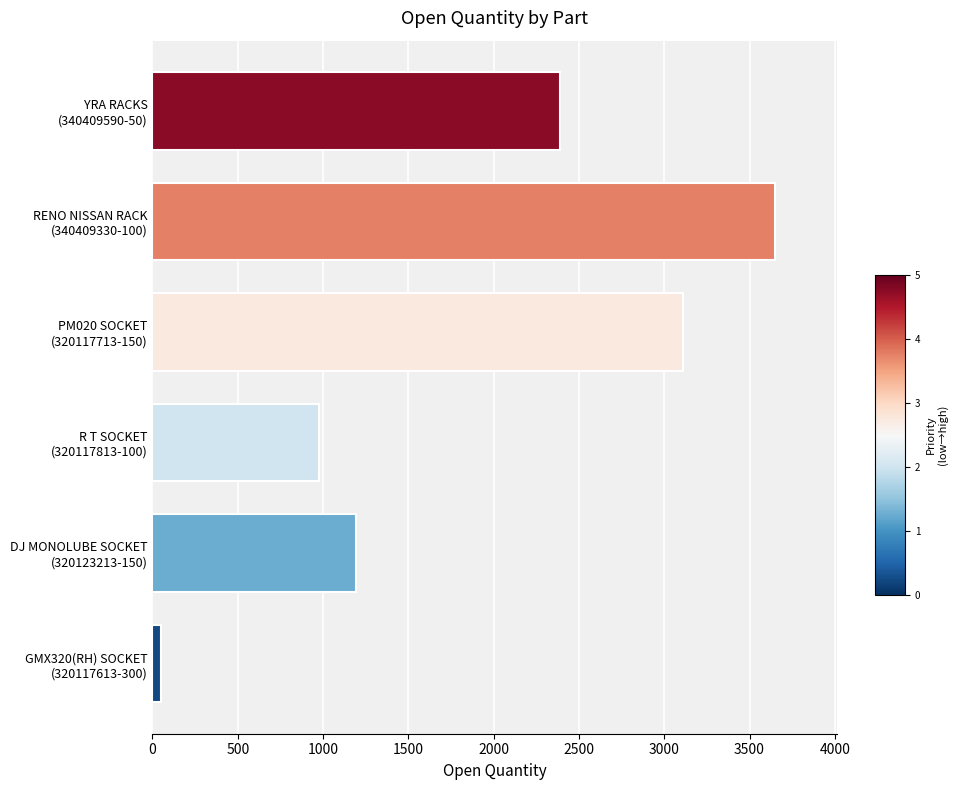

How many data points are less than 2391?

3